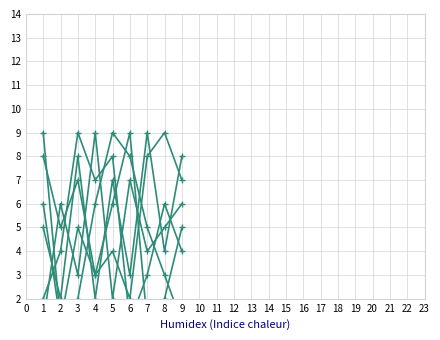

What value does the col_2 series have at 9?

8